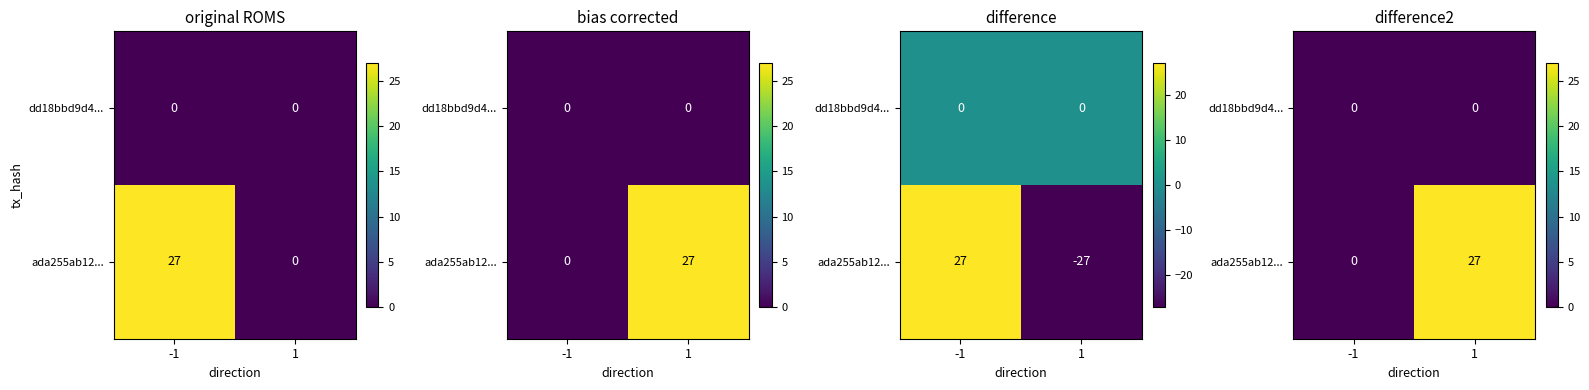

At which category is the sum across all series the highest?

1